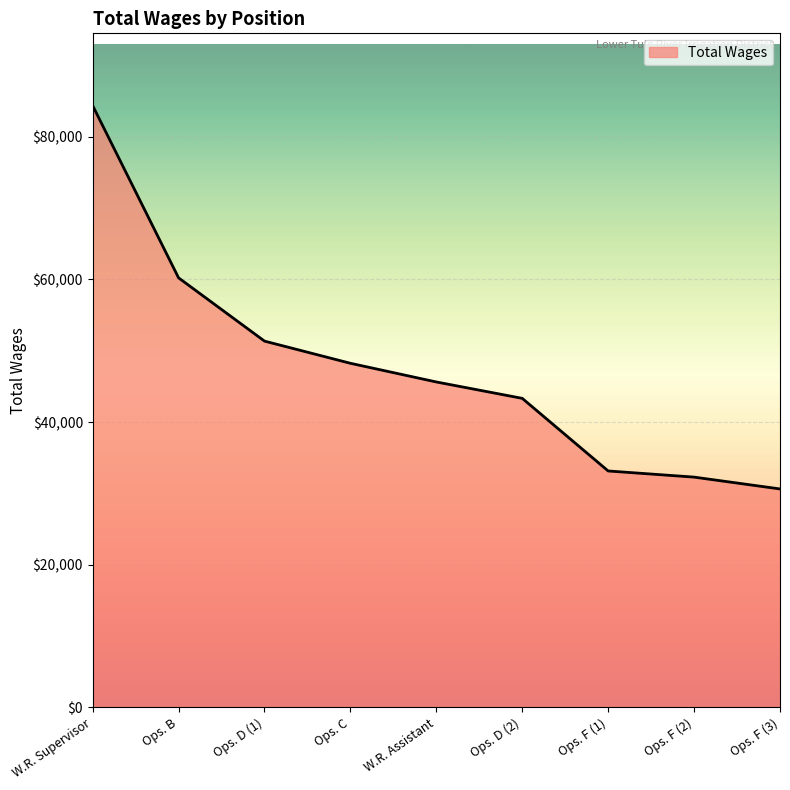

What is the average value?

47692